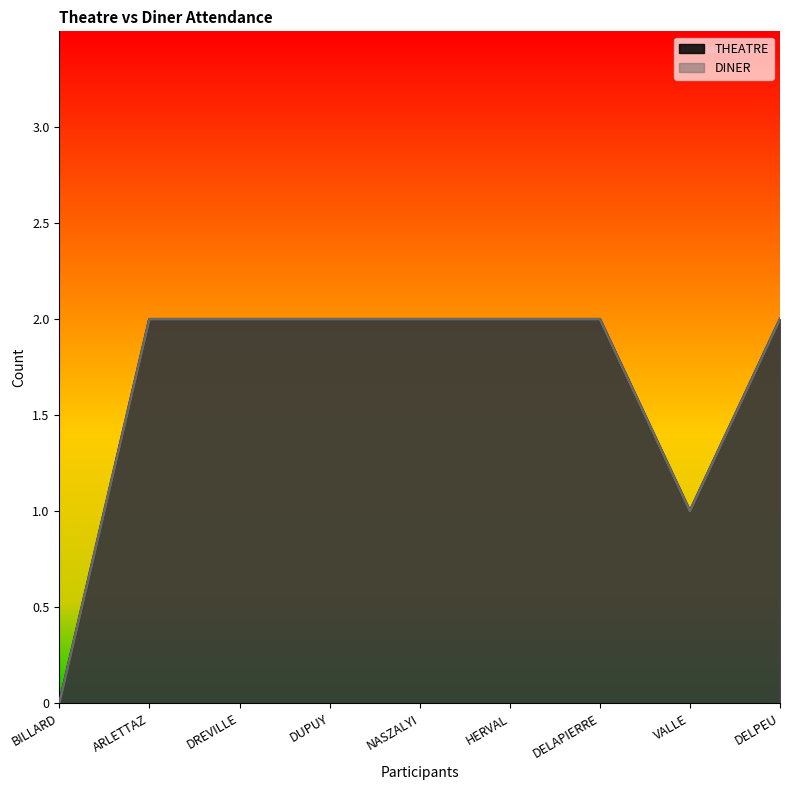

At which category does THEATRE reach its first local valley?

VALLE